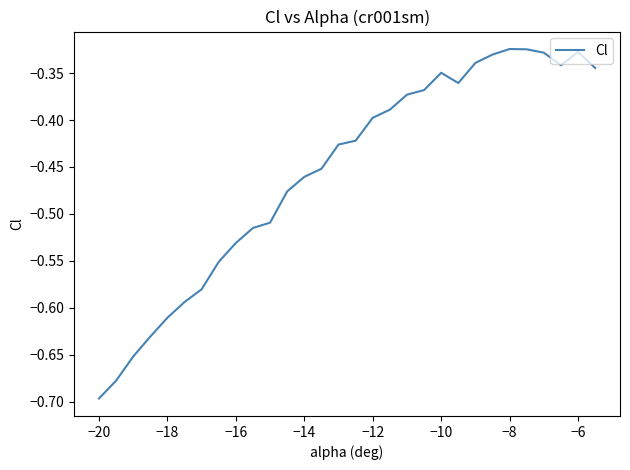

What is the difference between the maximum and minimum values?

0.4